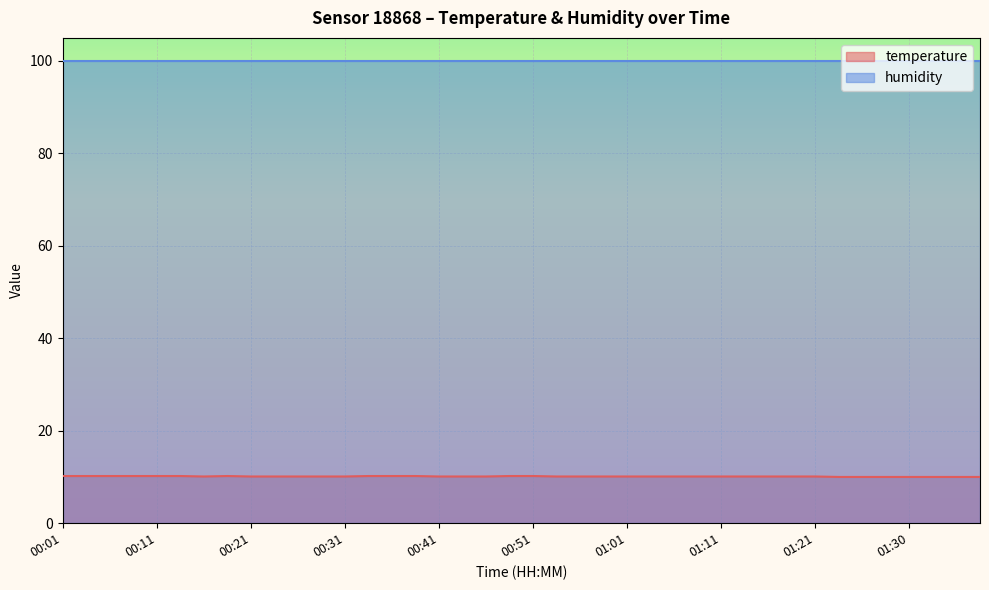

What is the approximate value at 00:41?

10.1